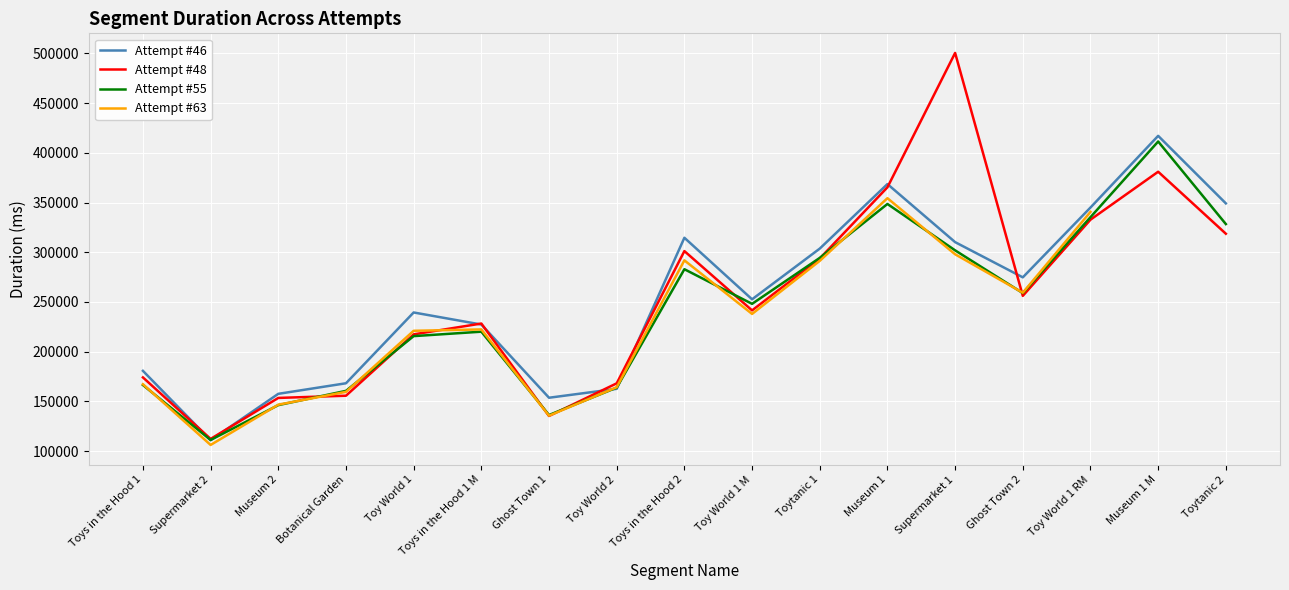

What is the label of the 2nd point from the right?

Museum 1 M